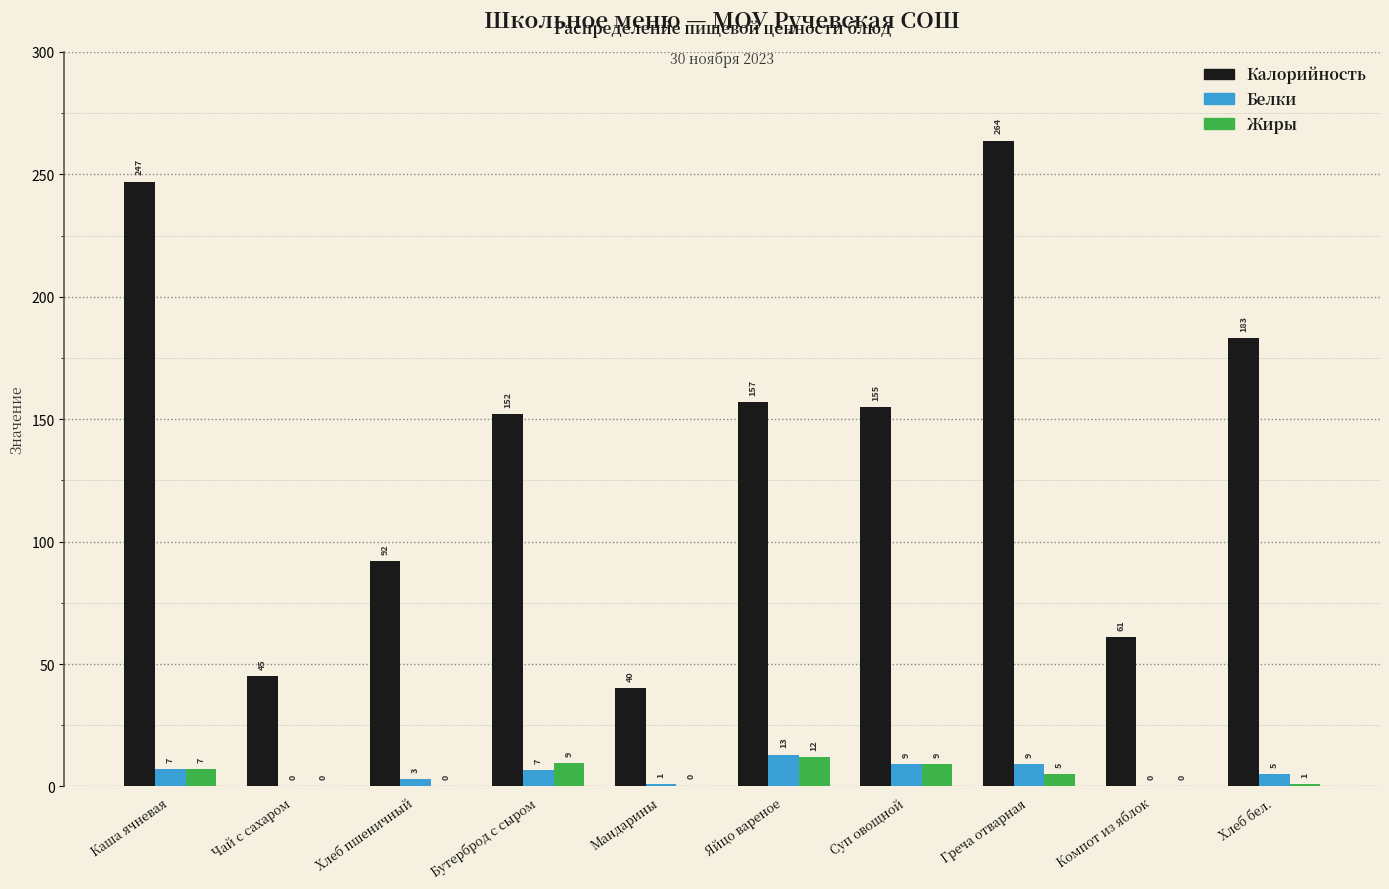

Which series changed the most between Греча отварная and Компот из яблок?

Калорийность